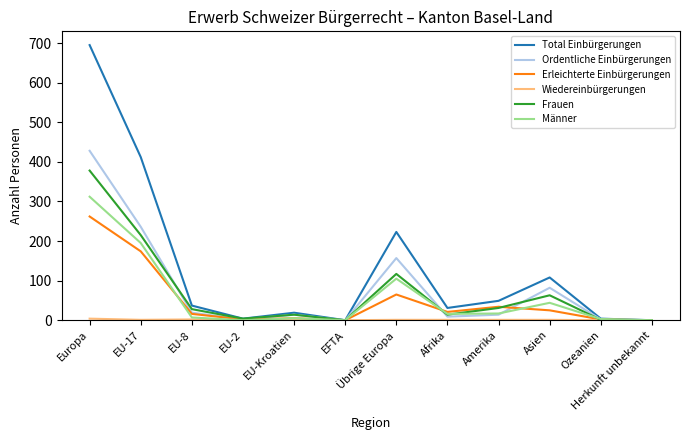

What is the sum of all Frauen values?

865